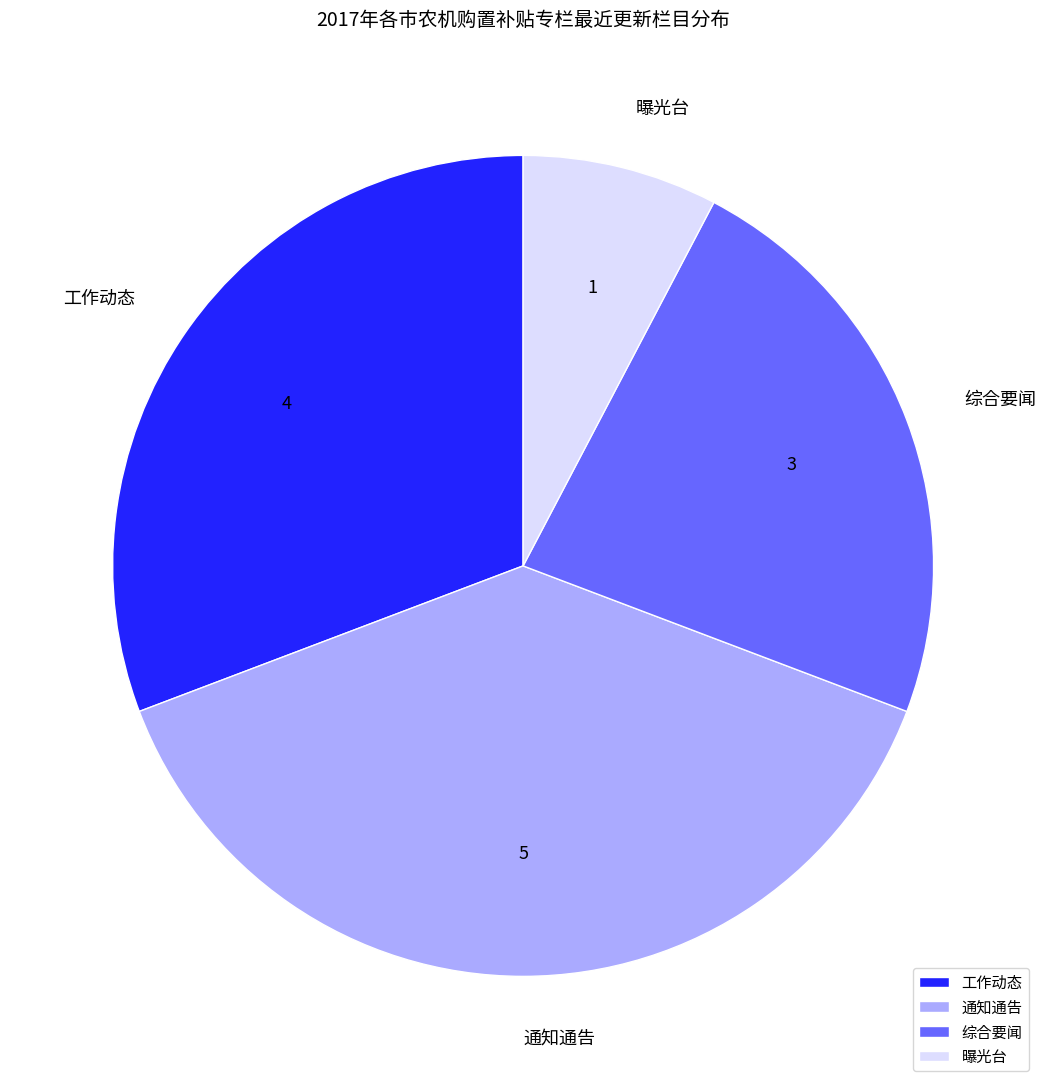

Approximately how many times larger is the value at 曝光台 compared to 综合要闻?

0.3